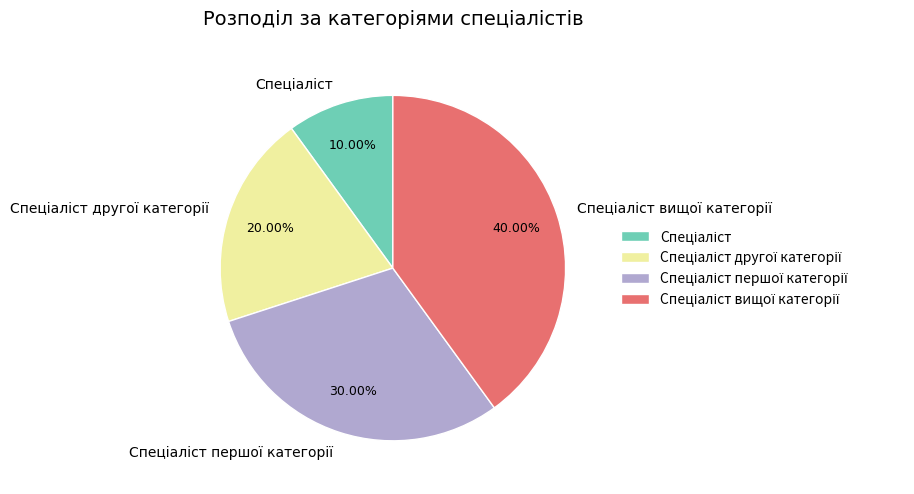

To the nearest percent, what is the average slice percentage?

25%